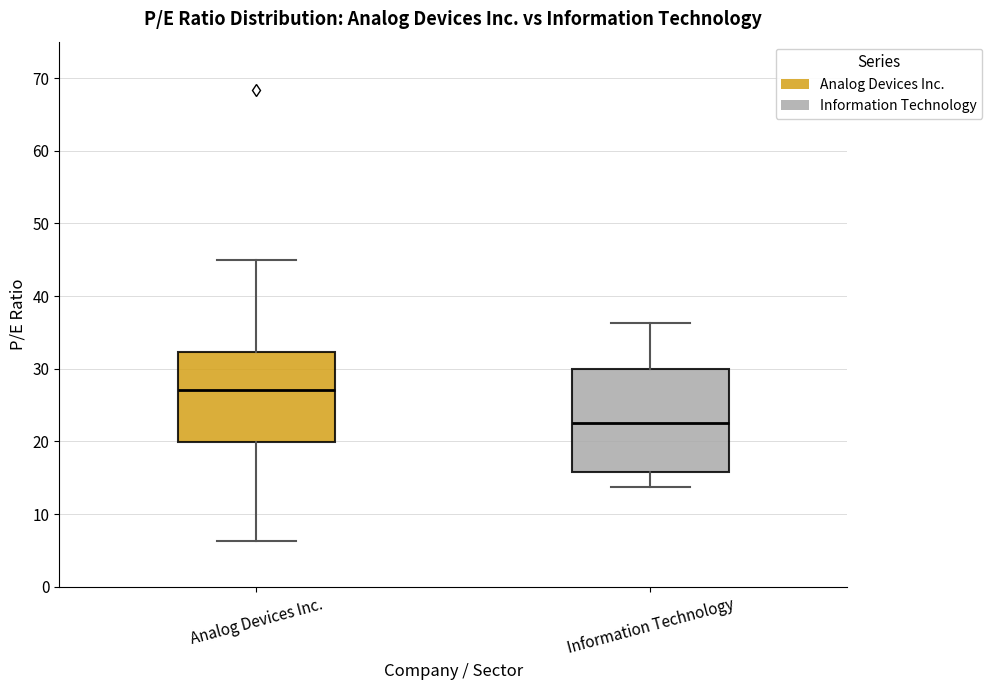

Reading left to right, read every box against the y-axis: the position of its median line, the range the box covers, and the ends of its whiskers. The values are not printed on the chart, so give them approximately, as read against the axis.

Analog Devices Inc.: median 27, box 20 to 32, whiskers 6 to 45
Information Technology: median 22, box 16 to 30, whiskers 14 to 36